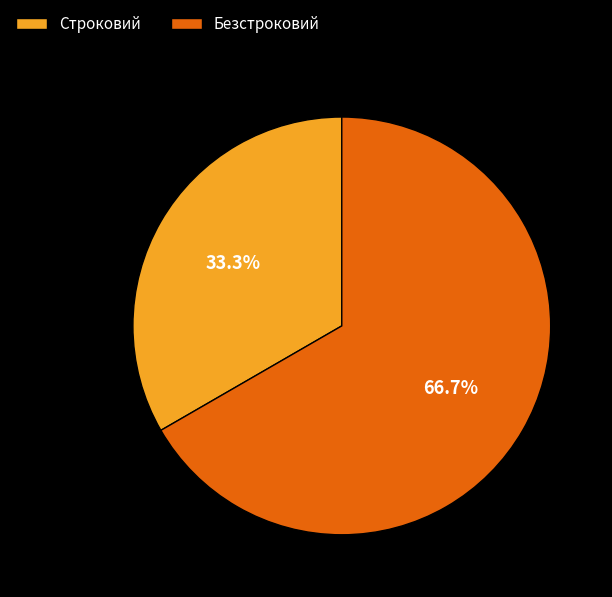

Combined, do Безстроковий and Строковий account for over 50%?

Yes